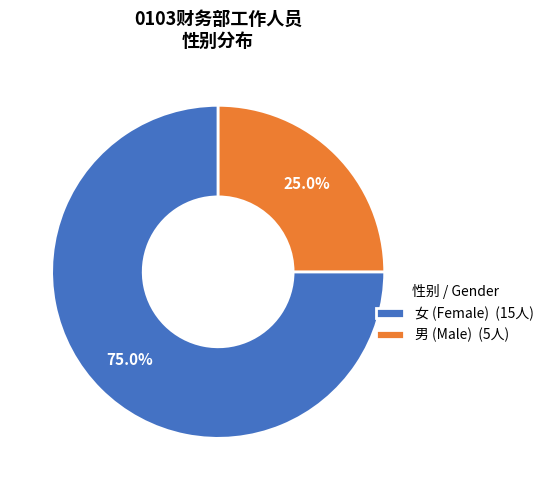

What percentage is the 男 slice, to the nearest percent?

25%